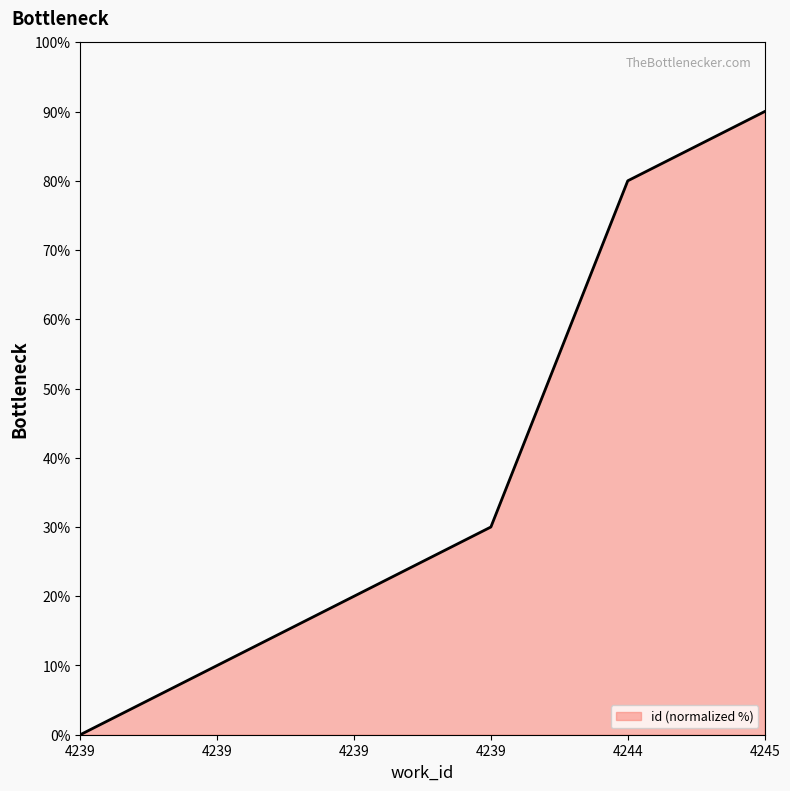

Is it true that the value at 4245 is 90?

True